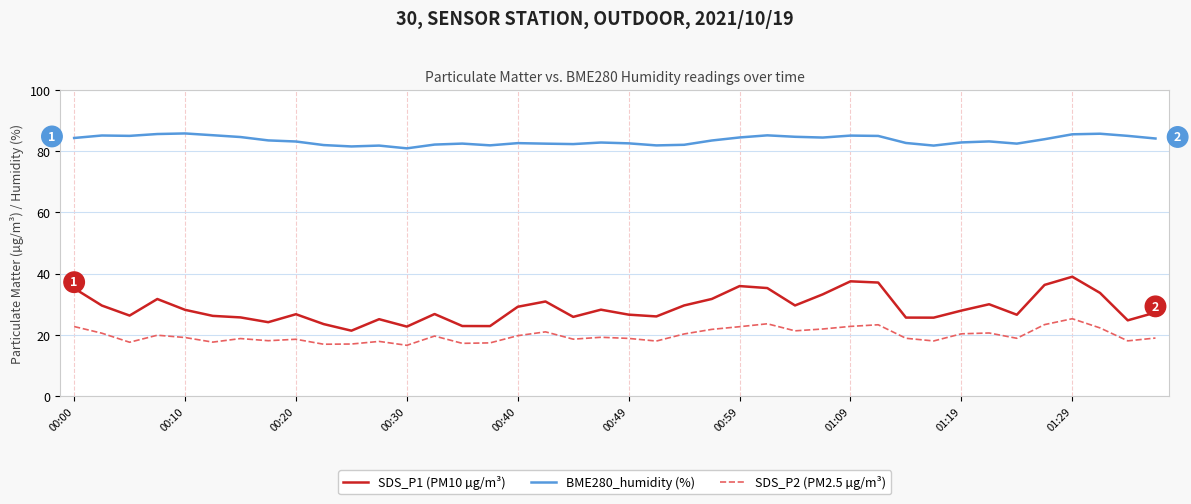

What is the maximum value shown in the chart?

85.7